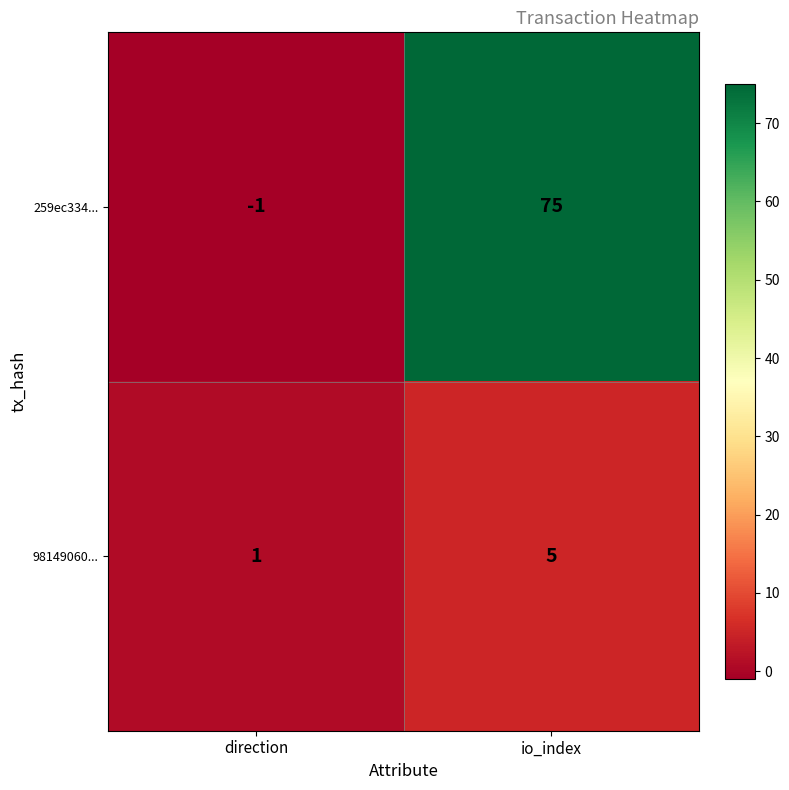

What is the sum of all 259ec334... values?

74